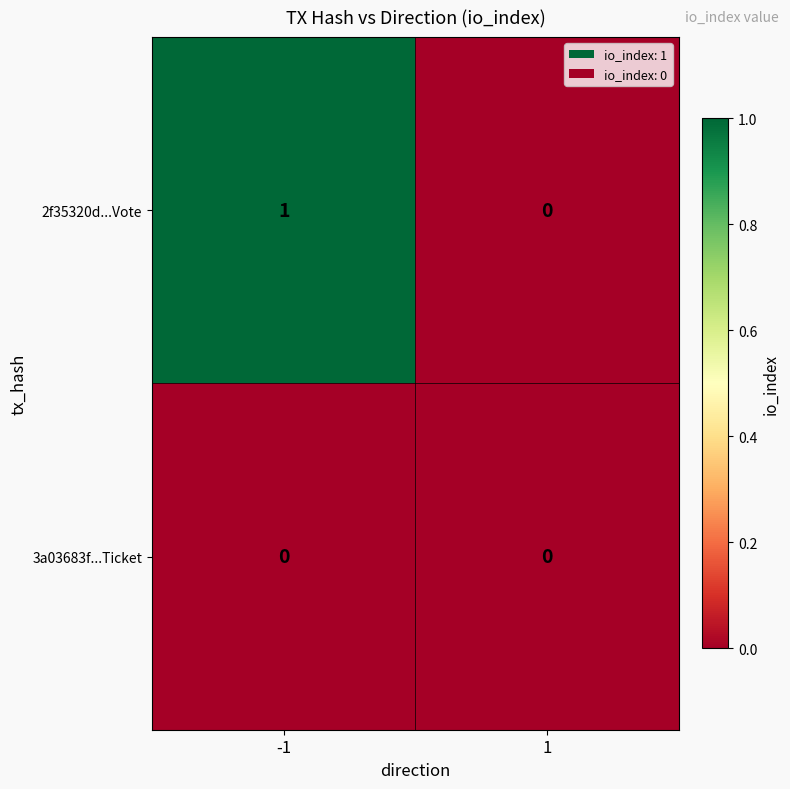

Between -1 and 1, which series saw the biggest shift?

2f35320d...Vote